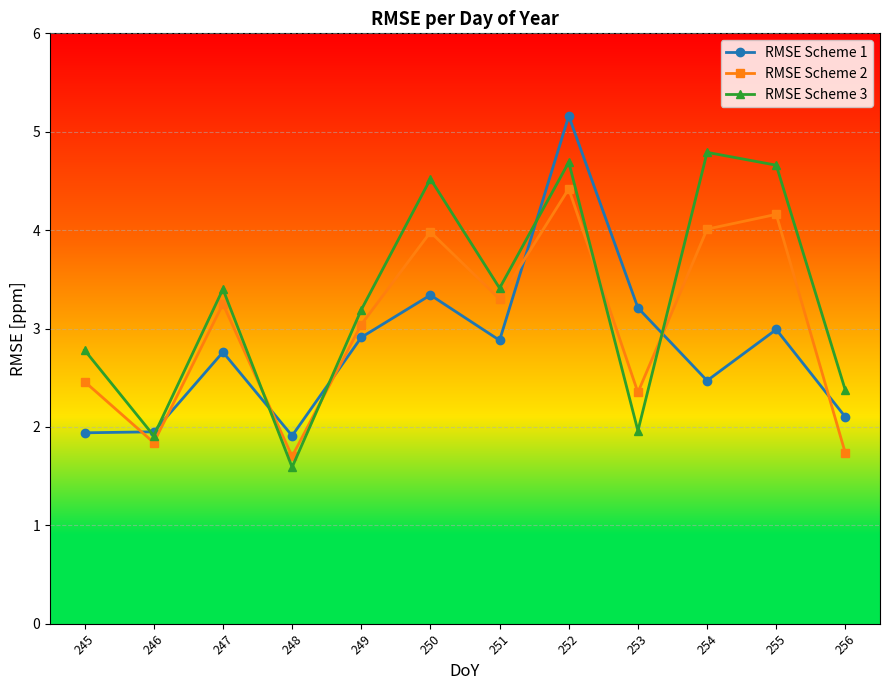

Is it true that RMSE Scheme 3 equals 4.0 at 256?

False